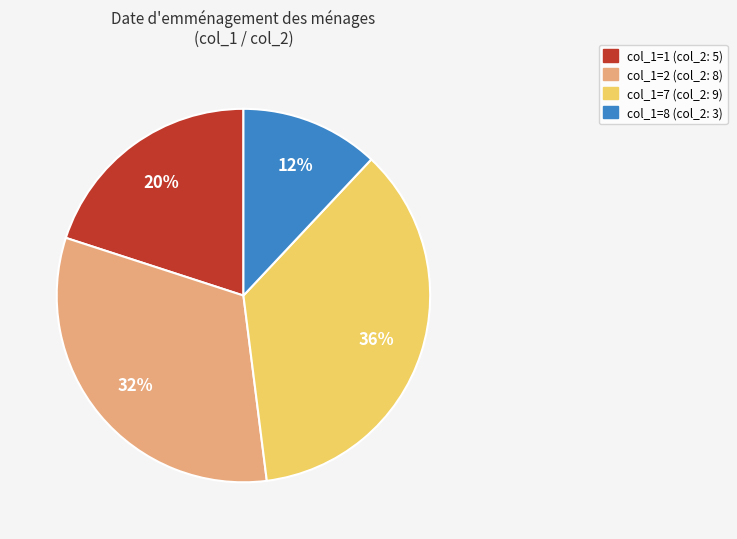

Count the number of slices in the pie.

4